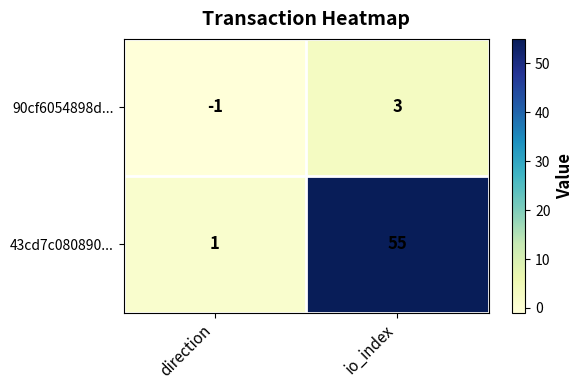

Rank the series at direction from highest to lowest value.

43cd7c080890..., 90cf6054898d...